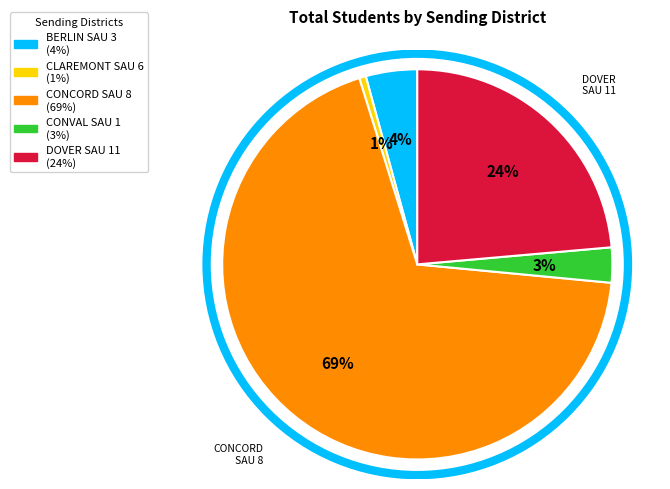

Is the sum of CONVAL SAU 1 and BERLIN SAU 3 greater than half?

No